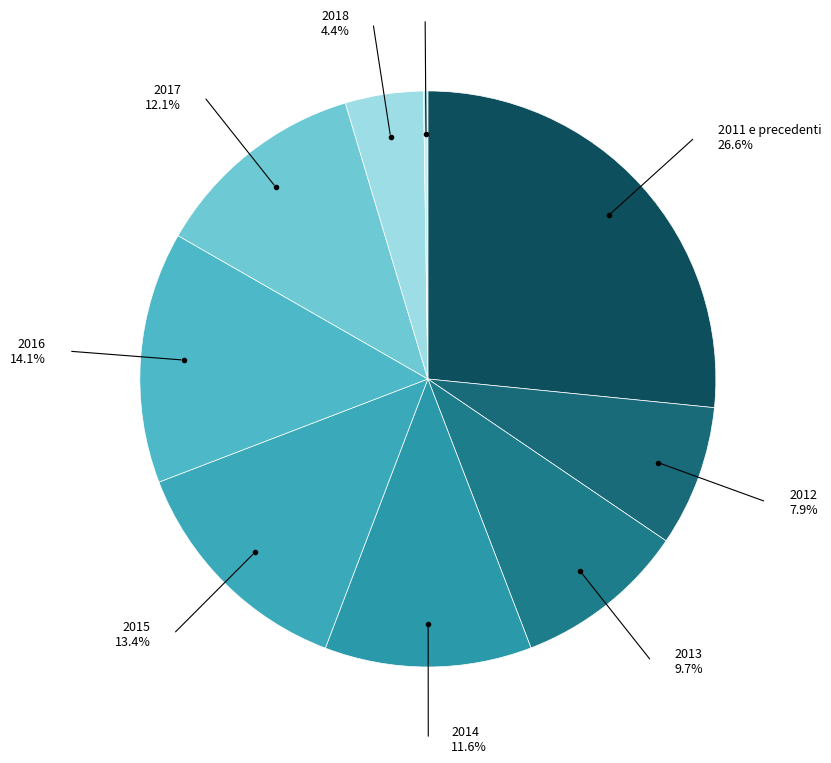

Is there any slice that represents more than half of the pie?

No